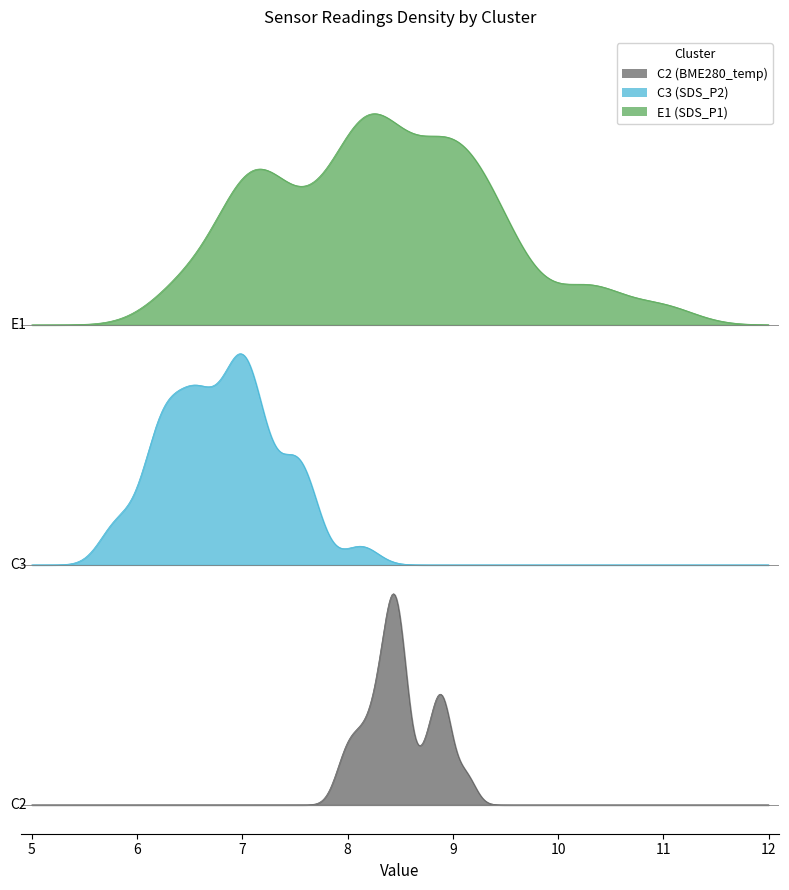

What is the average value of the BME280_temperature series?

8.5